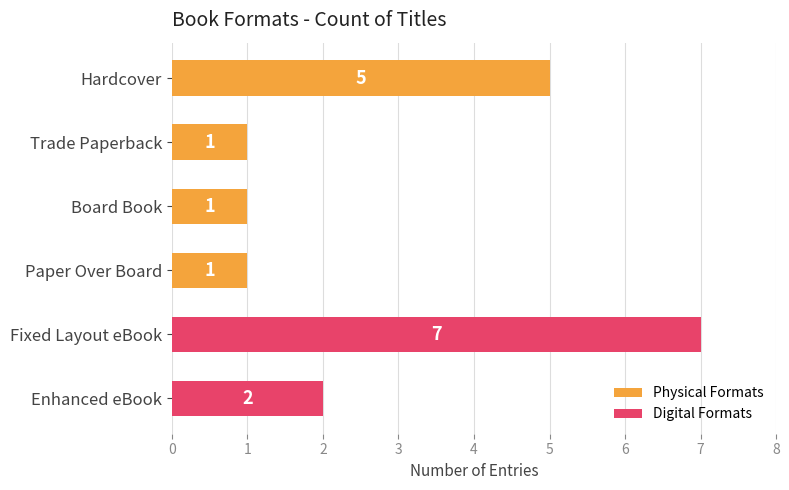

Reading top to bottom, what are all the values shown in this chart?

Hardcover=5	Trade Paperback=1	Board Book=1	Paper Over Board=1	Fixed Layout eBook=7	Enhanced eBook=2